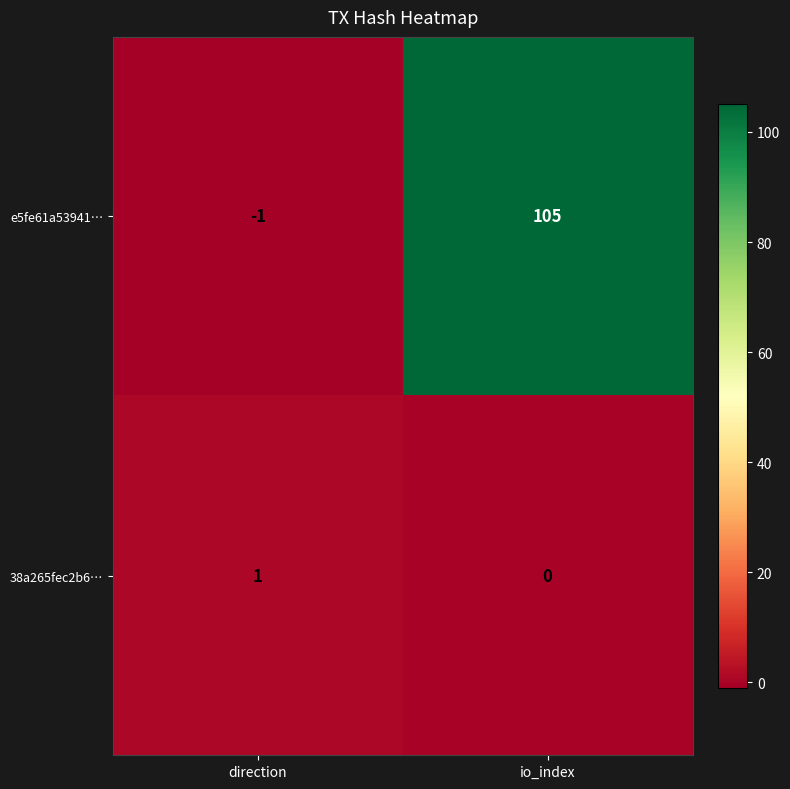

At which label is e5fe61a53941… closest to 52?

direction